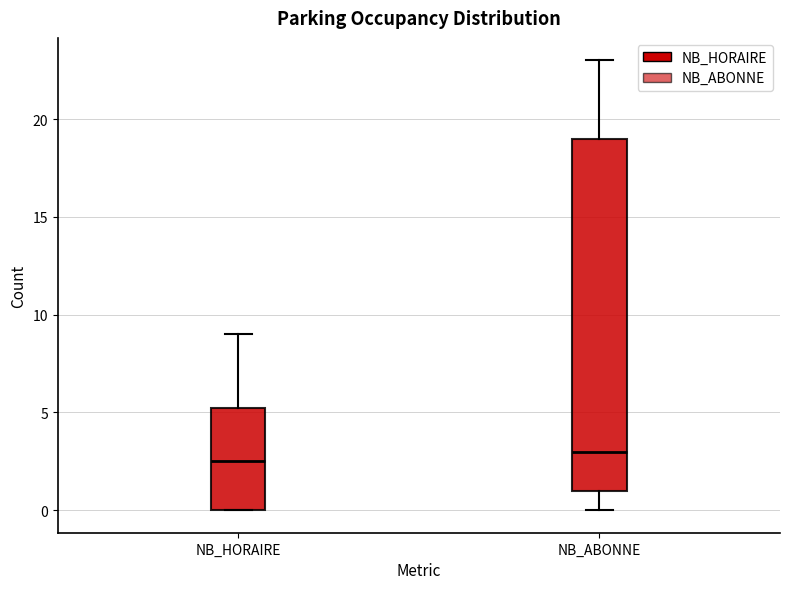

Where does the lower whisker of the box for NB_ABONNE end on the y-axis? The values are not printed on the chart, so give them approximately, as read against the axis.

0.0